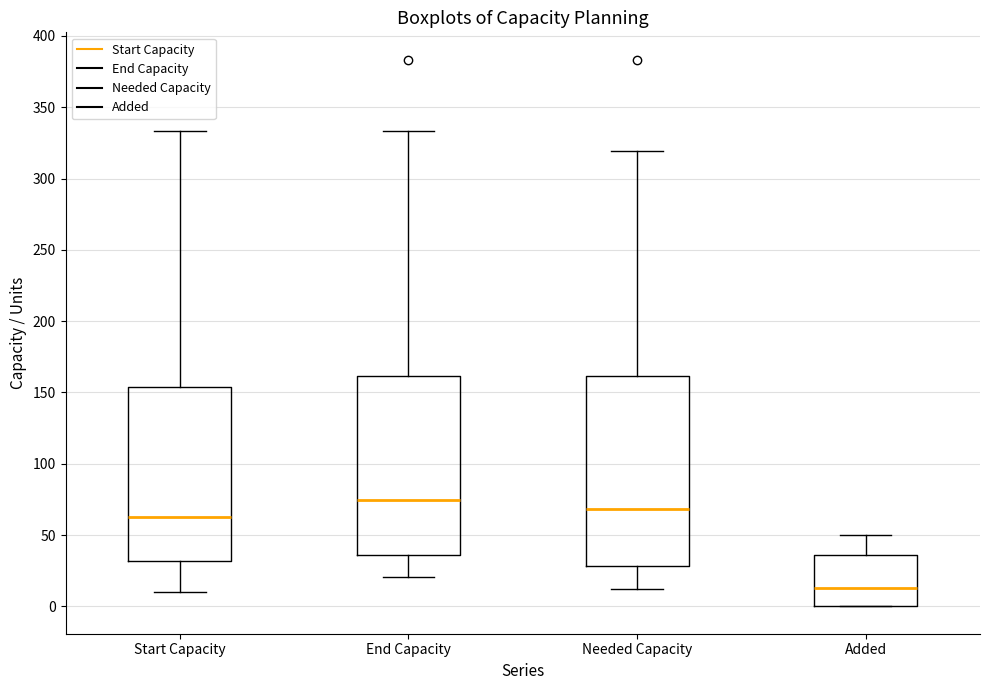

Which box is the tallest, from its lower edge to its upper edge?

Needed Capacity